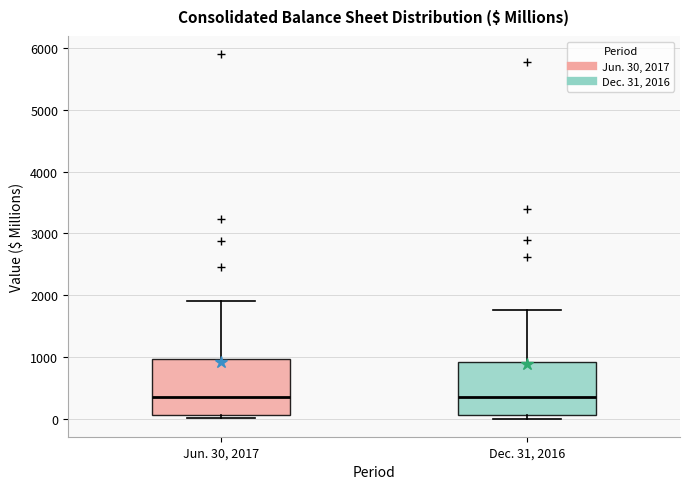

Where does the median line of the box for Dec. 31, 2016 sit on the y-axis? The values are not printed on the chart, so give them approximately, as read against the axis.

300